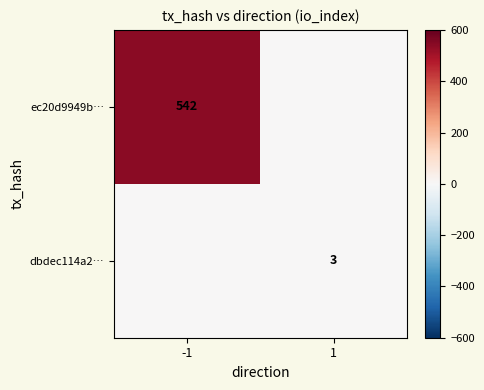

The value of ec20d9949b… at -1 is 125. True or false?

False